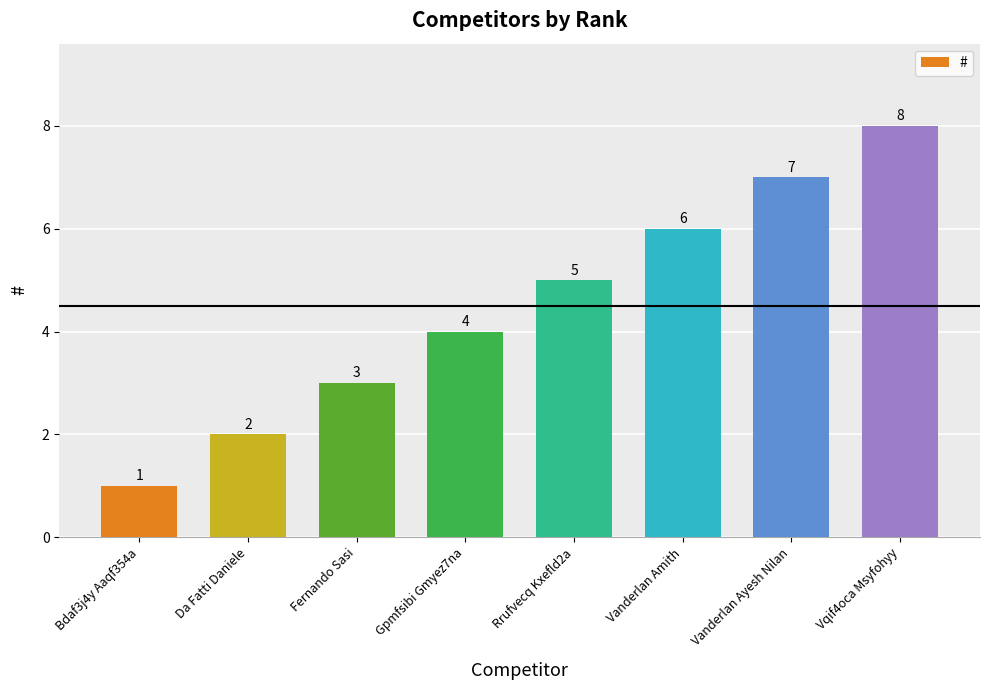

Between Bdaf3j4y Aaqf354a and Da Fatti Daniele, which is larger?

Da Fatti Daniele